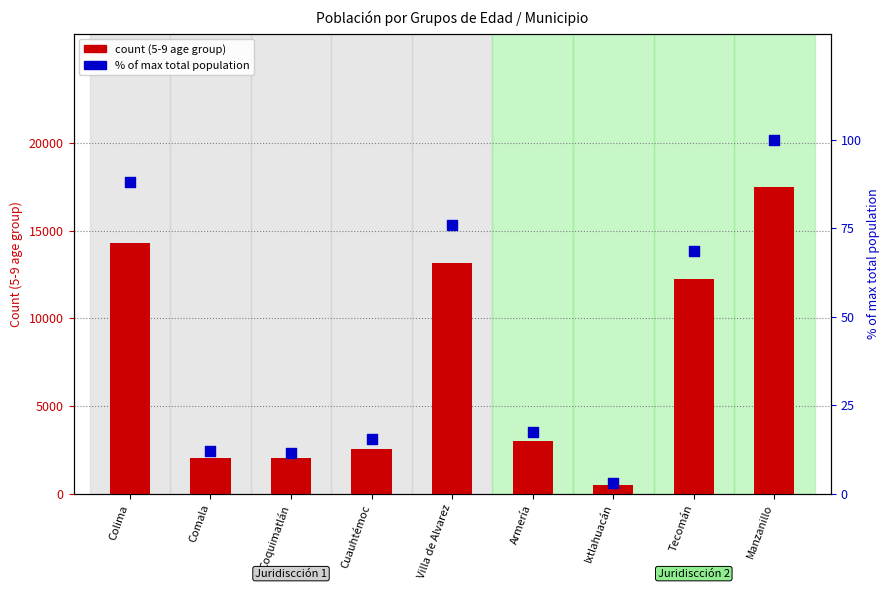

At how many categories does at least one series exceed 5031?

4